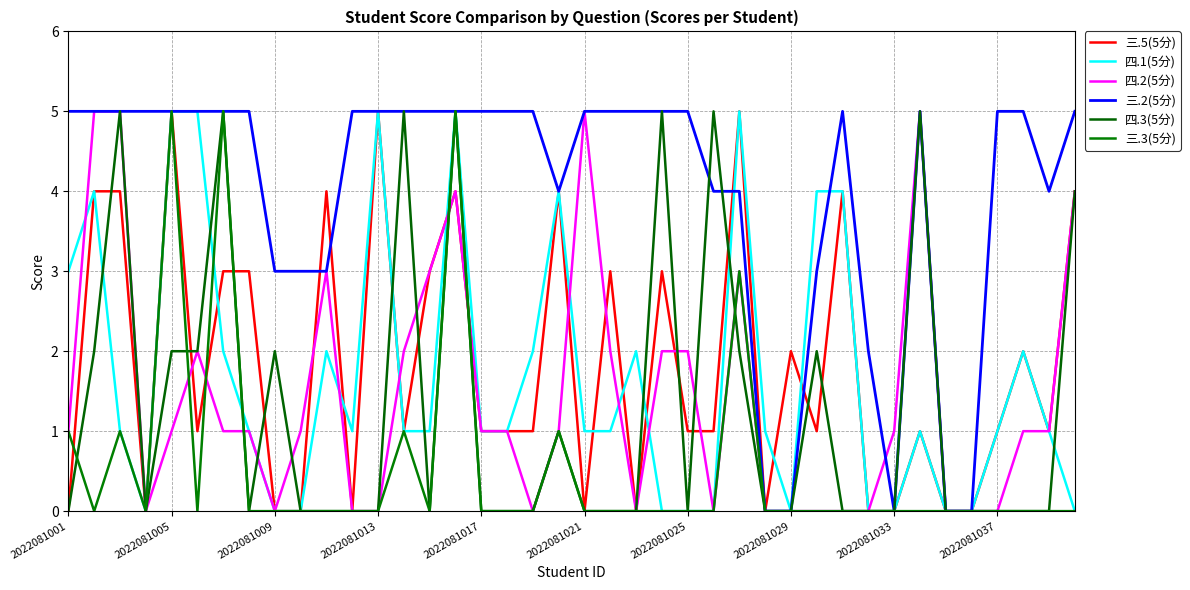

What is the average value of the 四.1(5分) series?

2